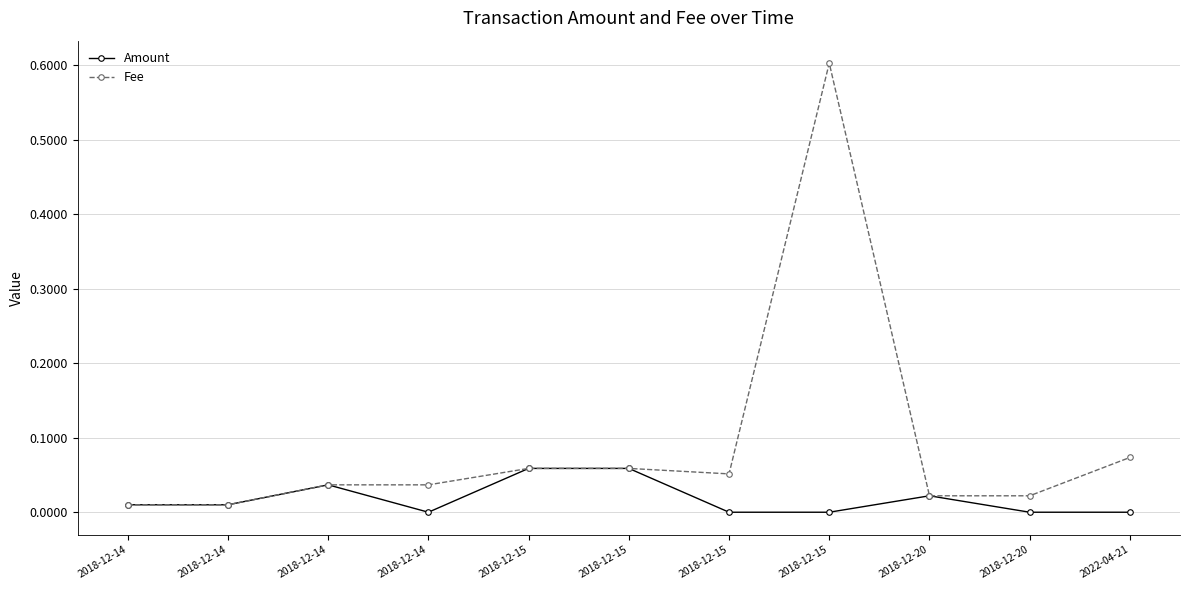

What is the value of the Fee point at the 8th from the left?

0.1